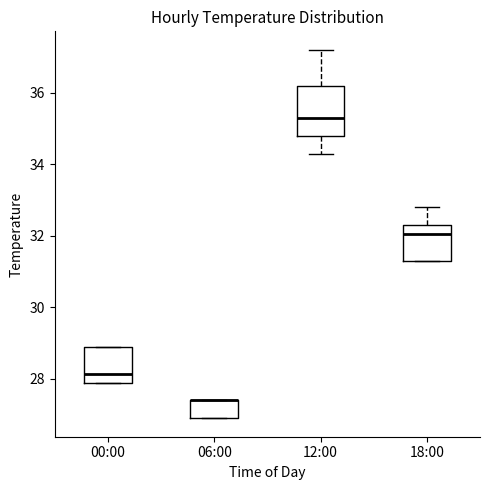

Where does the lower whisker of the box for 12:00 end on the y-axis? The values are not printed on the chart, so give them approximately, as read against the axis.

34.4